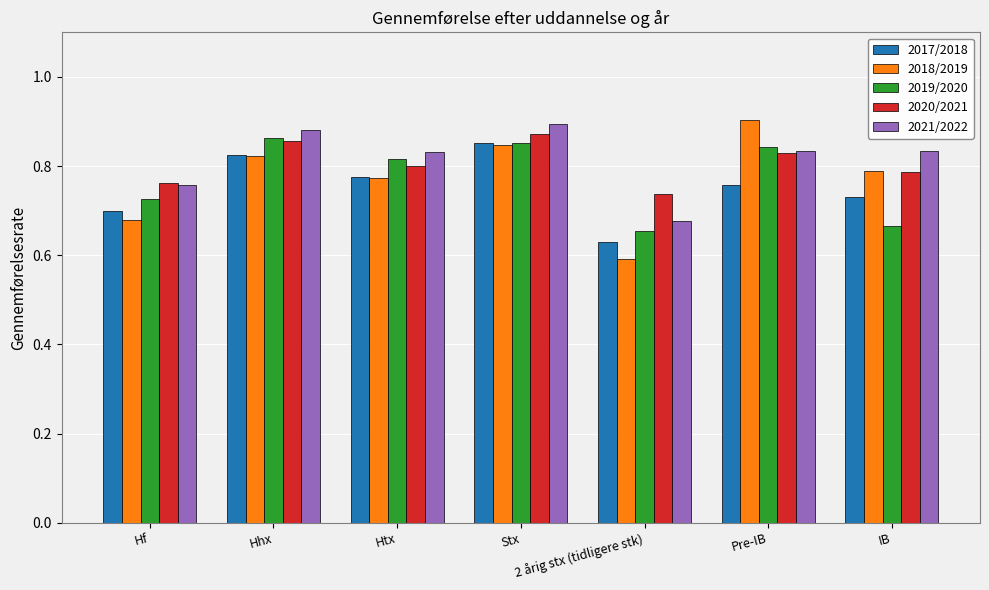

What is the total value across all series at Hhx?

4.2